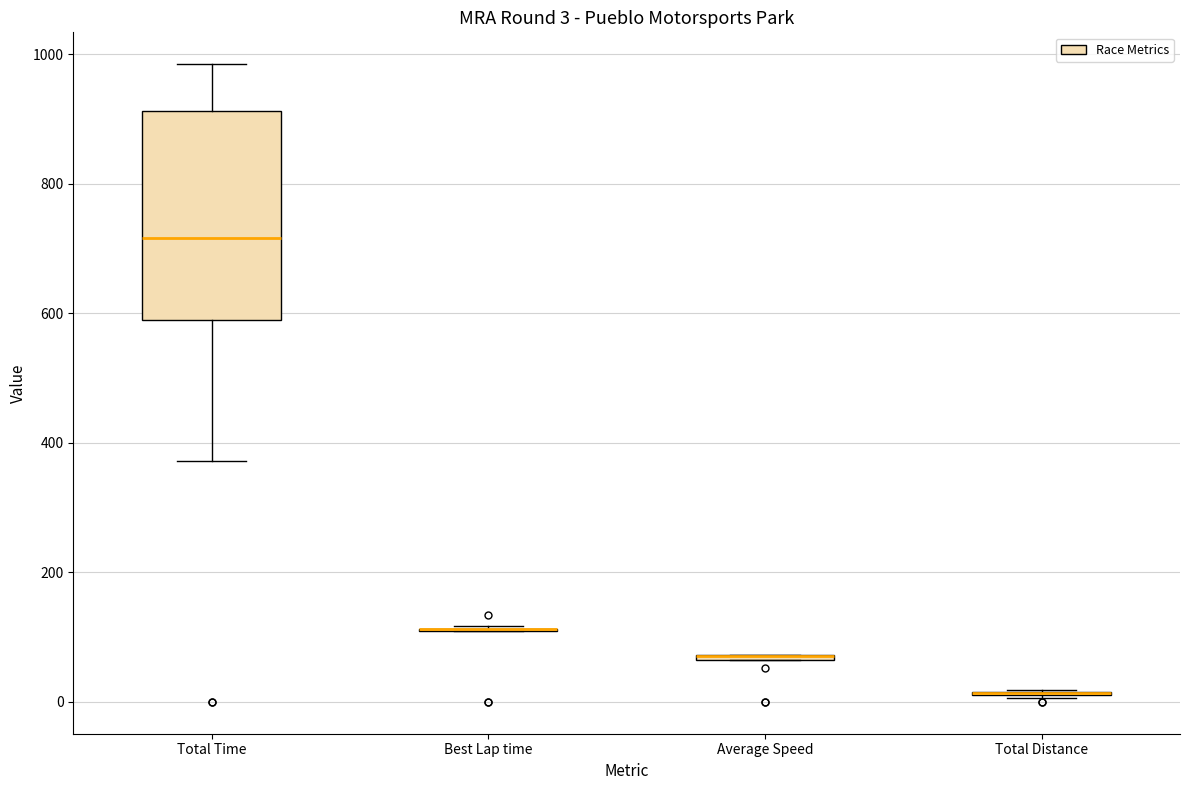

Which box is the tallest, from its lower edge to its upper edge?

Total Time